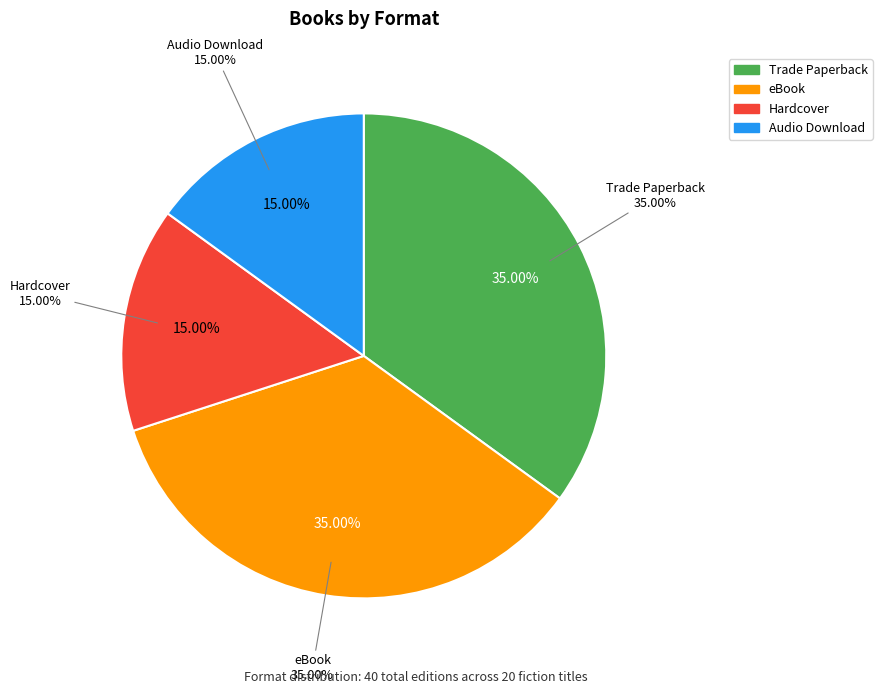

Does any single category account for the majority?

No